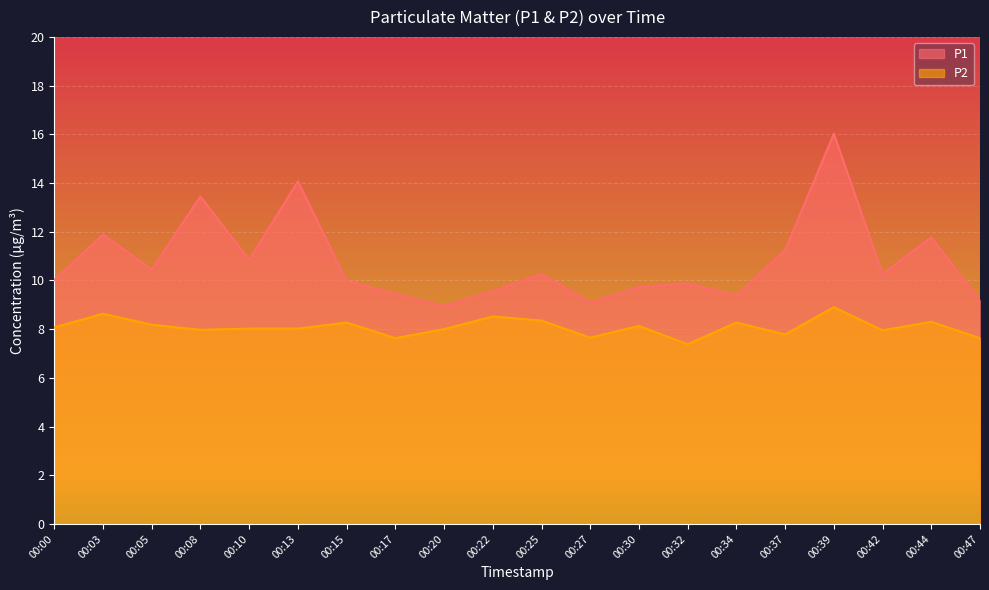

Rank the series by their maximum value, from highest to lowest.

P1, P2